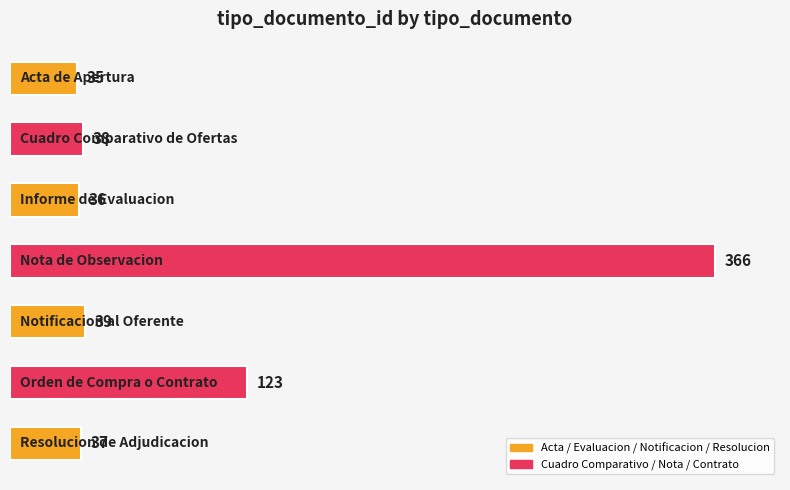

Count the number of data series in this chart.

1